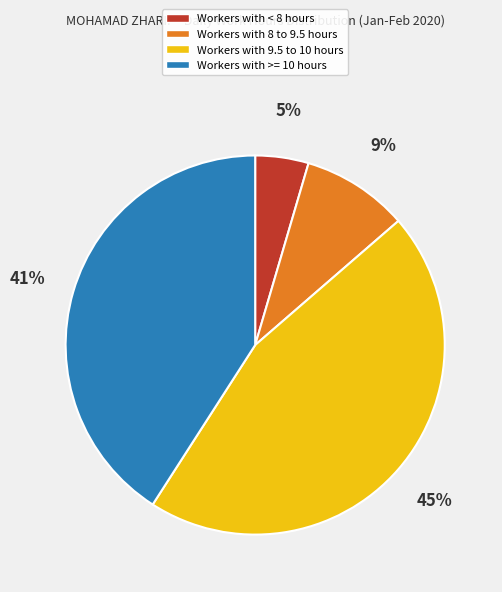

Is there any slice that represents more than half of the pie?

No